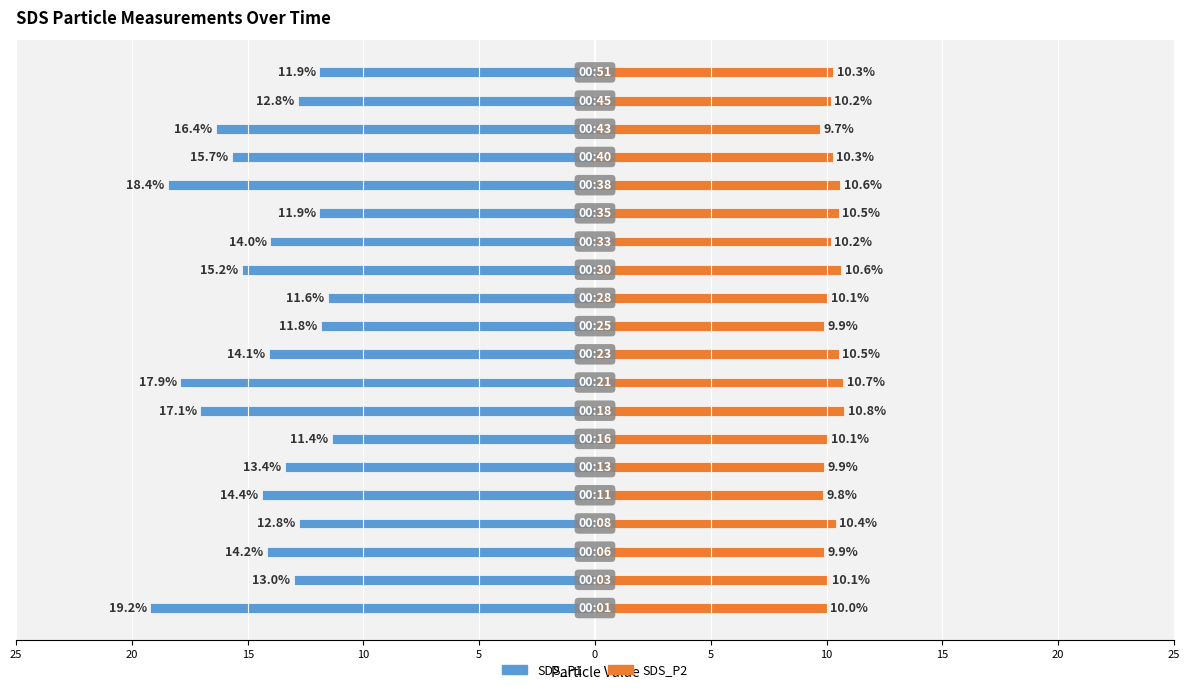

What are all the series names shown in the legend?

SDS_P1, SDS_P2